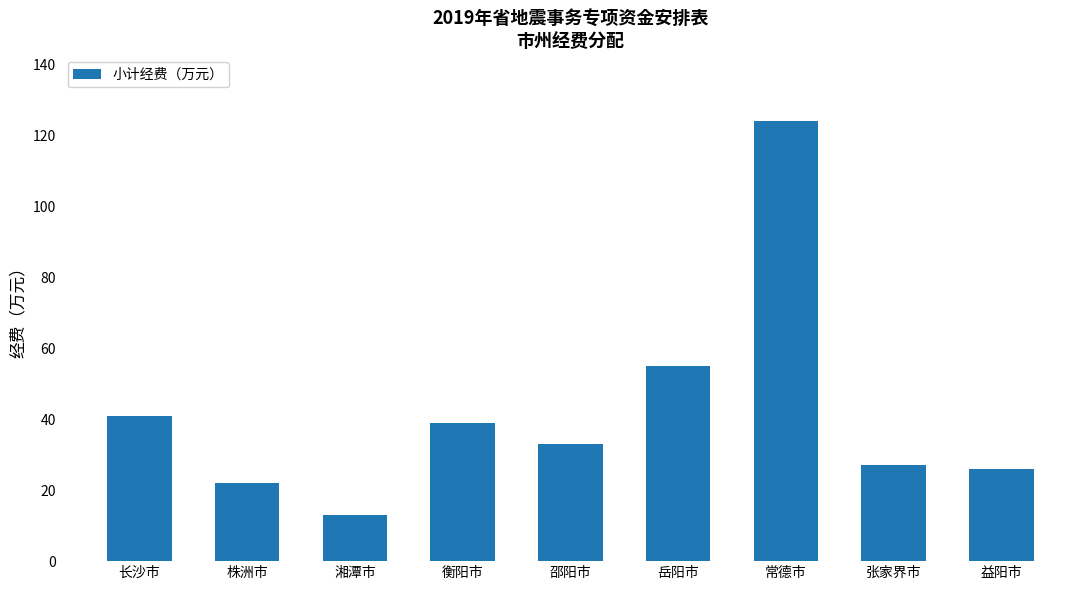

How many distinct data groups are displayed?

1